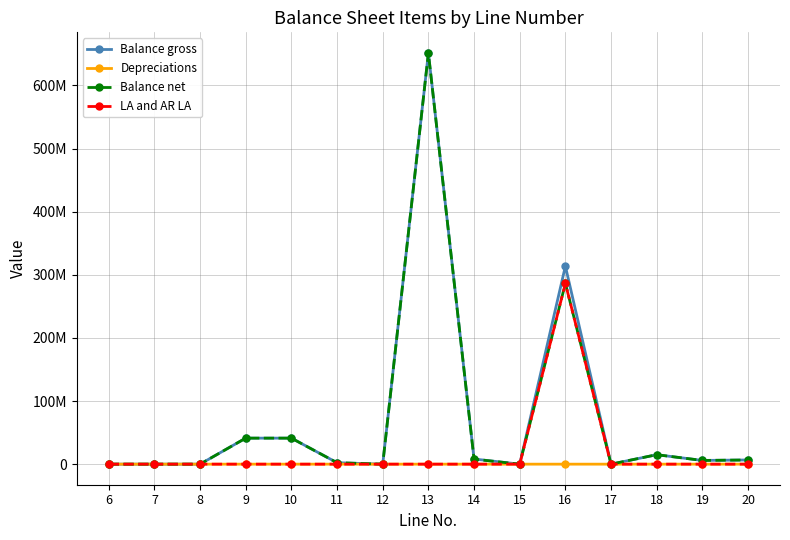

Reading left to right, what are all the values shown in this chart?

Balance gross: 6136	4341	0	41225930	41225930	2307001	0	651518618	8143106	0	313620210	0	14987461	5895131	6635865
Depreciations: 2495	2123	0	0	0	0	0	0	0	0	0	0	0	0	0
Balance net: 3641	2218	0	41225930	41225930	2307001	0	651292250	7916738	0	286509631	0	14987461	5895131	6635865
LA and AR LA: 0	0	0	0	0	0	0	0	0	0	286509631	0	0	0	0